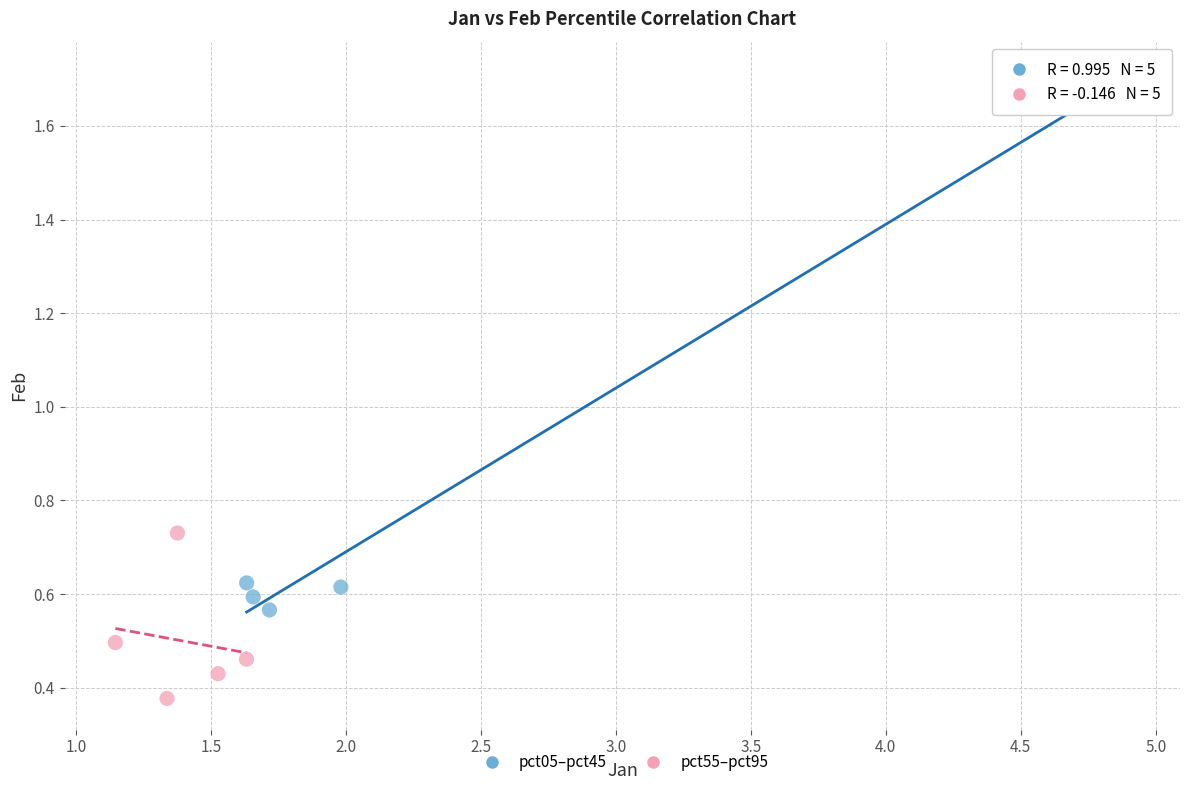

Which series has the widest spread of Y values?

pct05–pct45